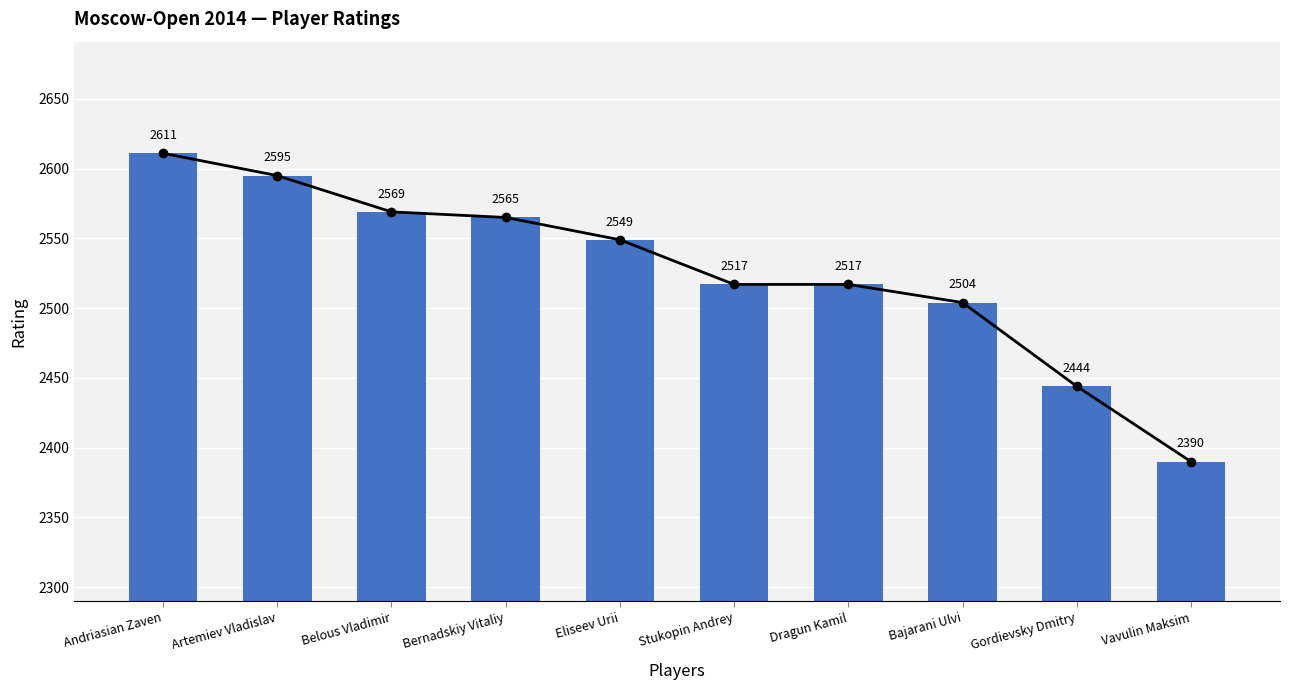

The chart shows a value of 2517 at Stukopin Andrey. True or false?

True